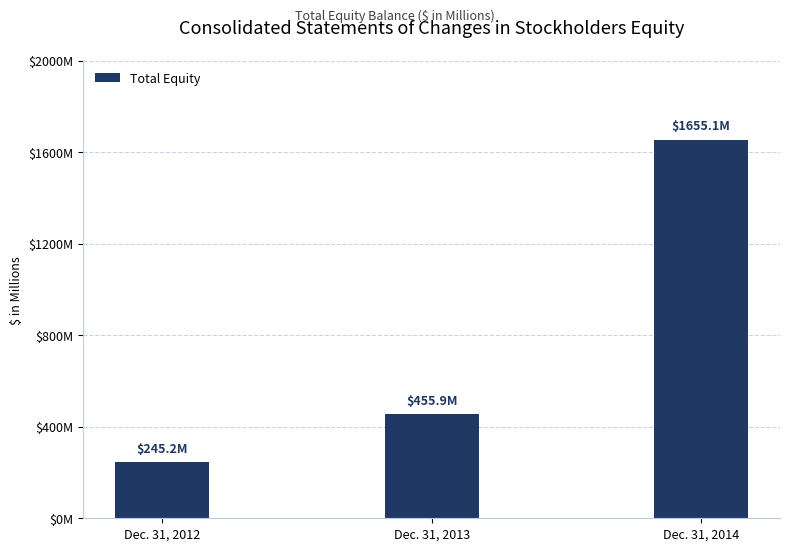

Are the bars grouped side by side (vs. stacked)?

No